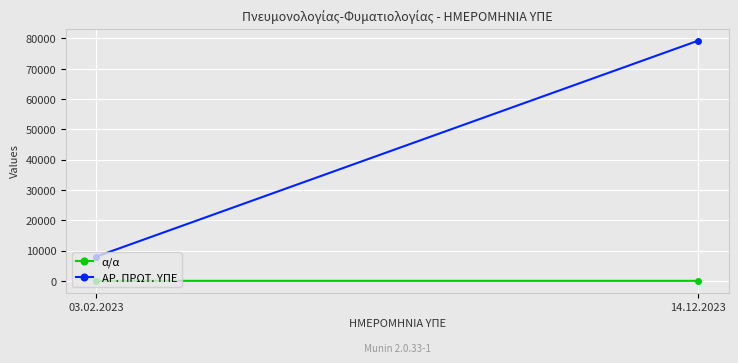

What position from the left is 03.02.2023?

1